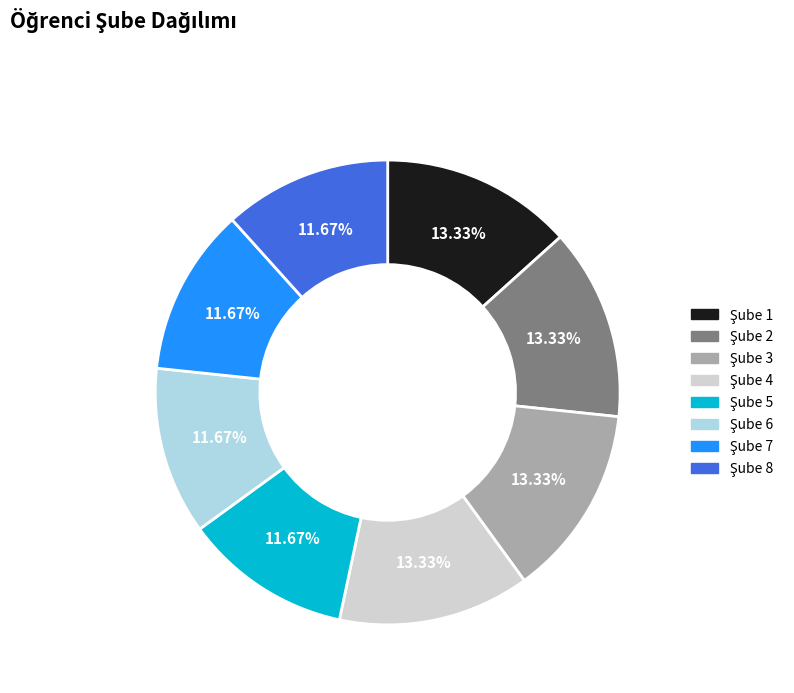

Does any single category account for the majority?

No